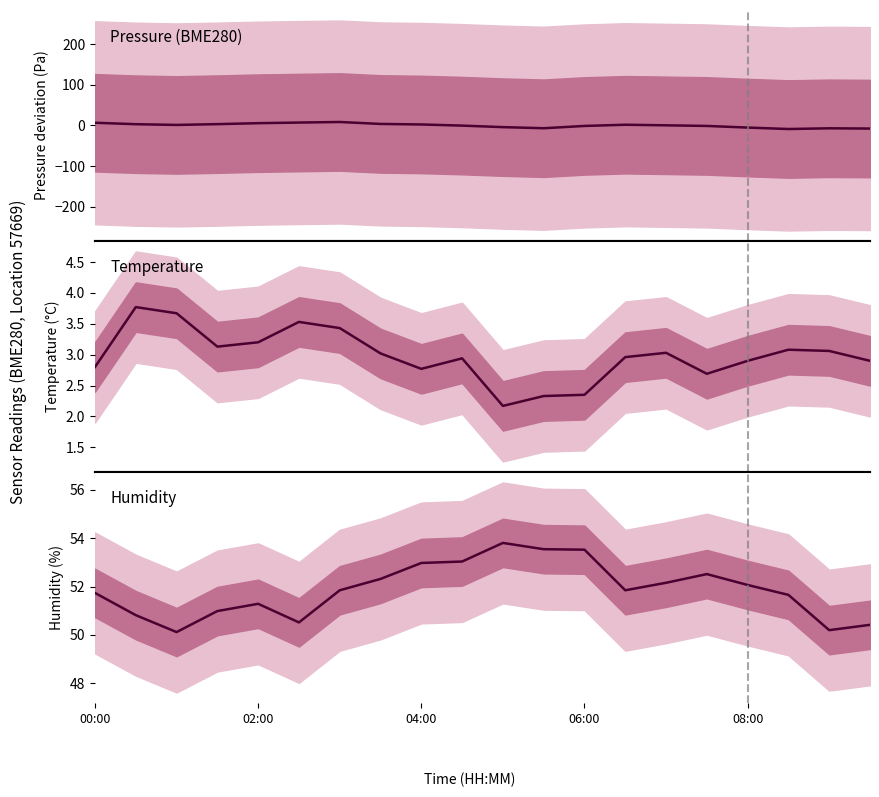

At which label does pressure reach its peak?

6